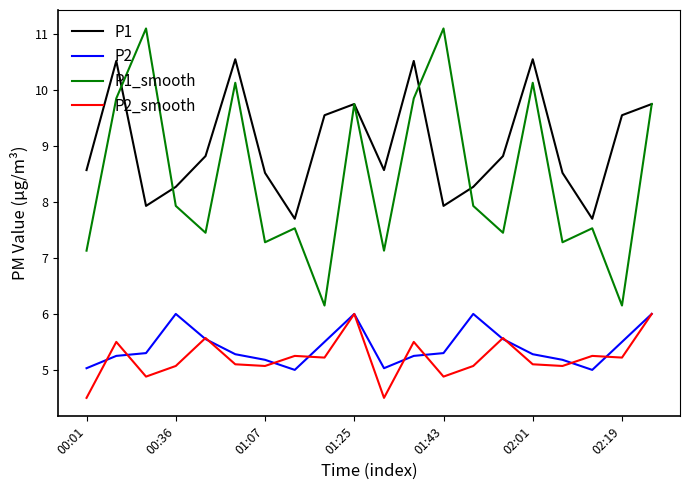

True or false: P1_smooth and P2_smooth intersect in this chart.

False